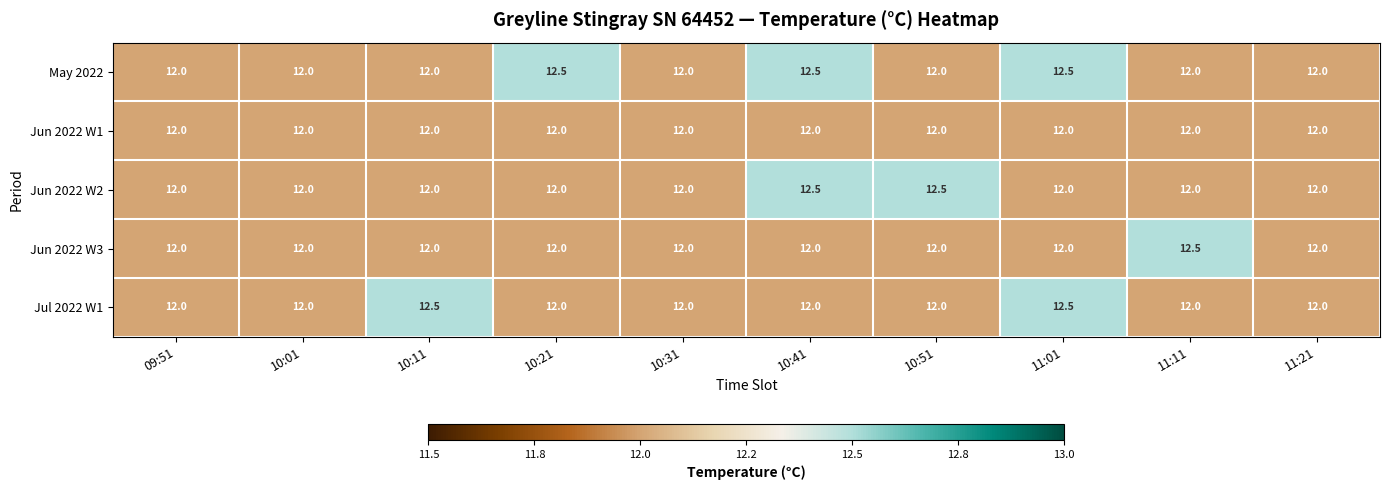

Is it true that May 2022 equals 12.0 at 10:01?

True